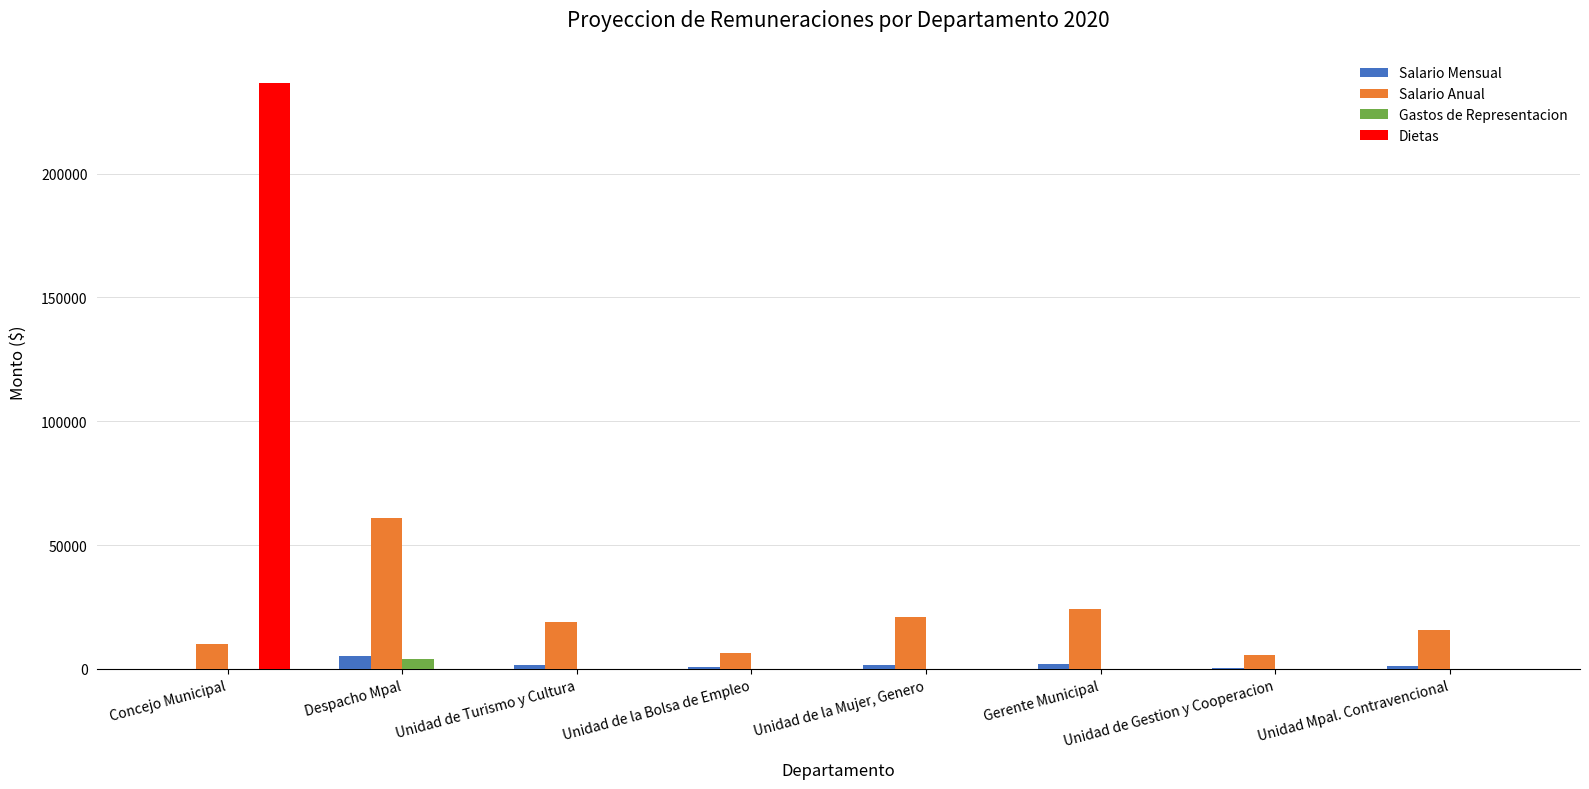

What are all the series names shown in the legend?

Salario Mensual, Salario Anual, Gastos de Representacion, Dietas